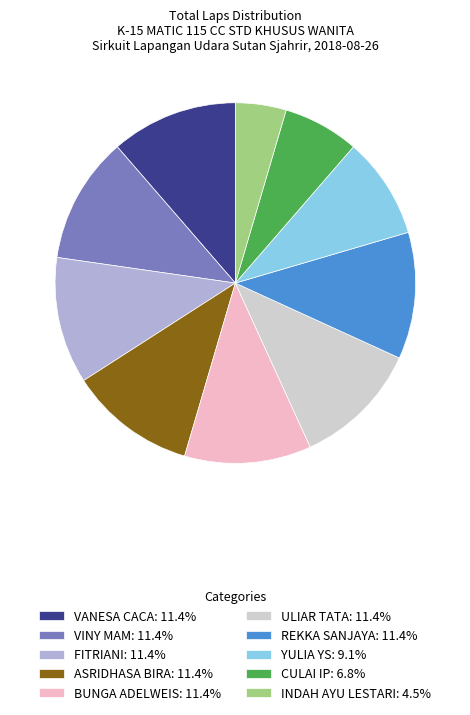

True or false: CULAI IP accounts for 1% of the total.

False